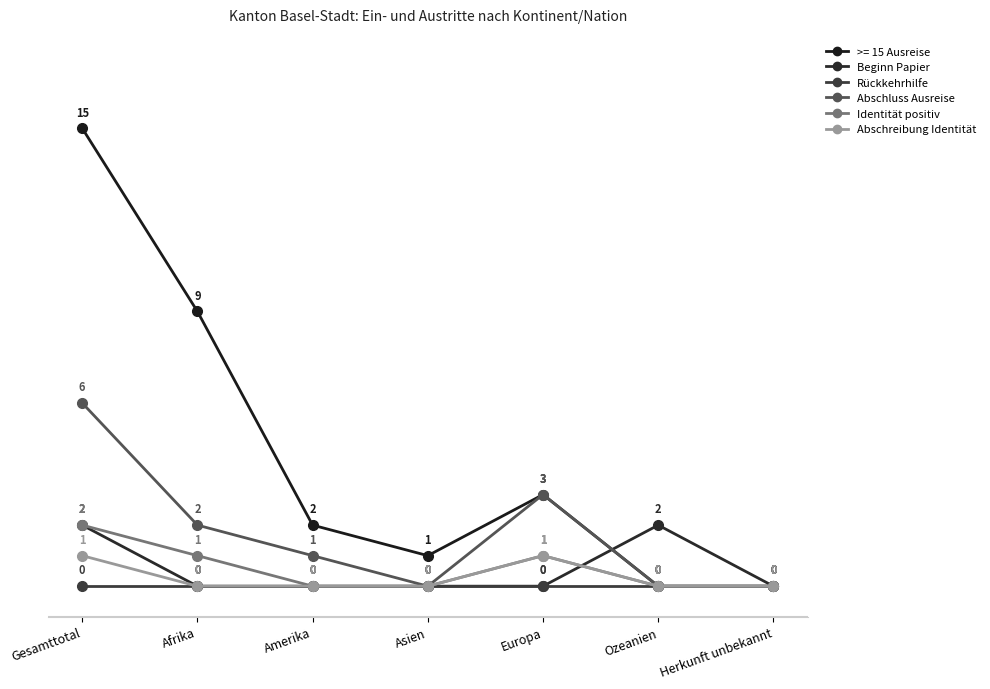

What is the greatest value displayed?

15